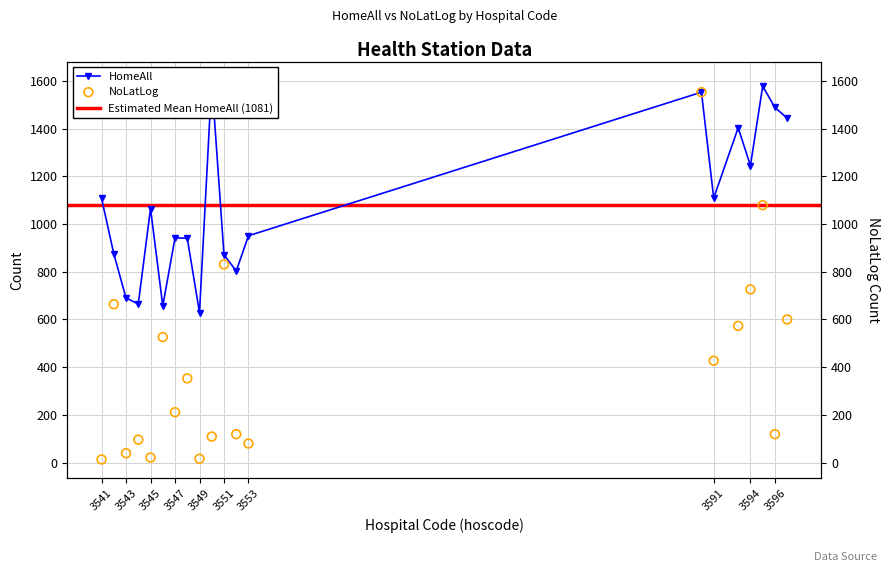

At how many categories does at least one series exceed 613?

20